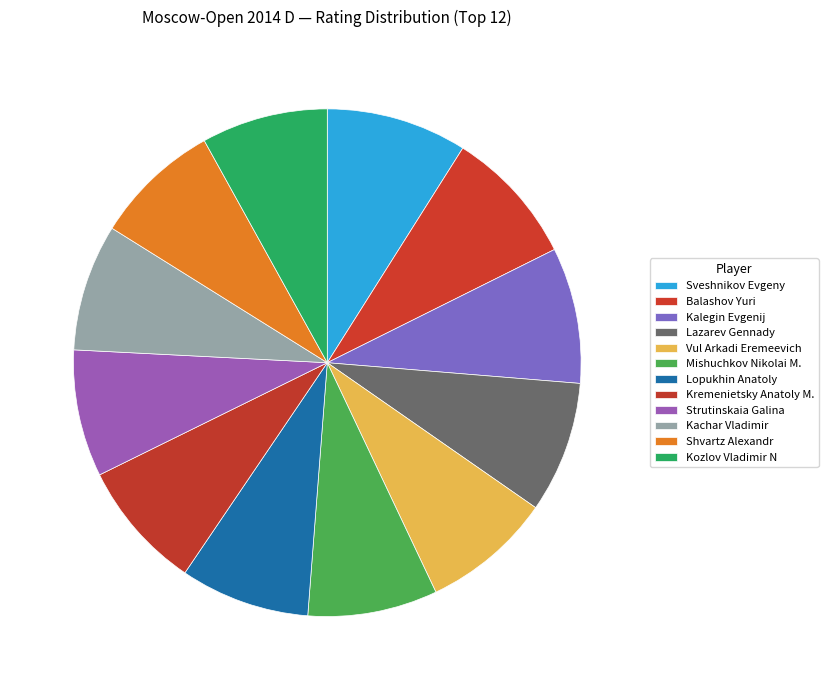

How many segments does this pie chart have?

12